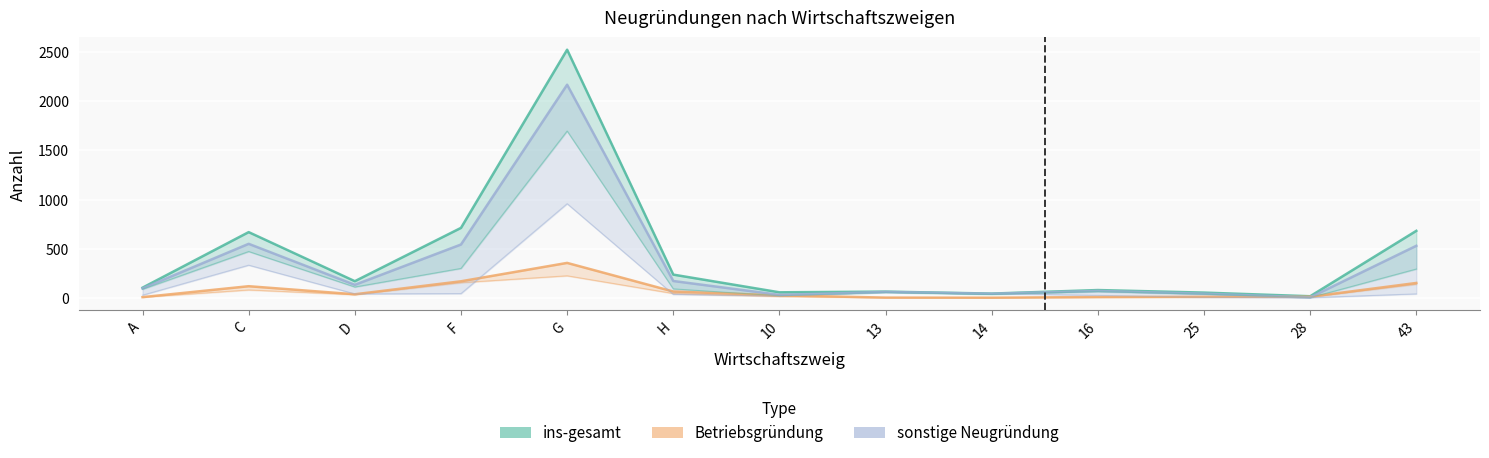

Which has a higher value, 10 or 43?

43